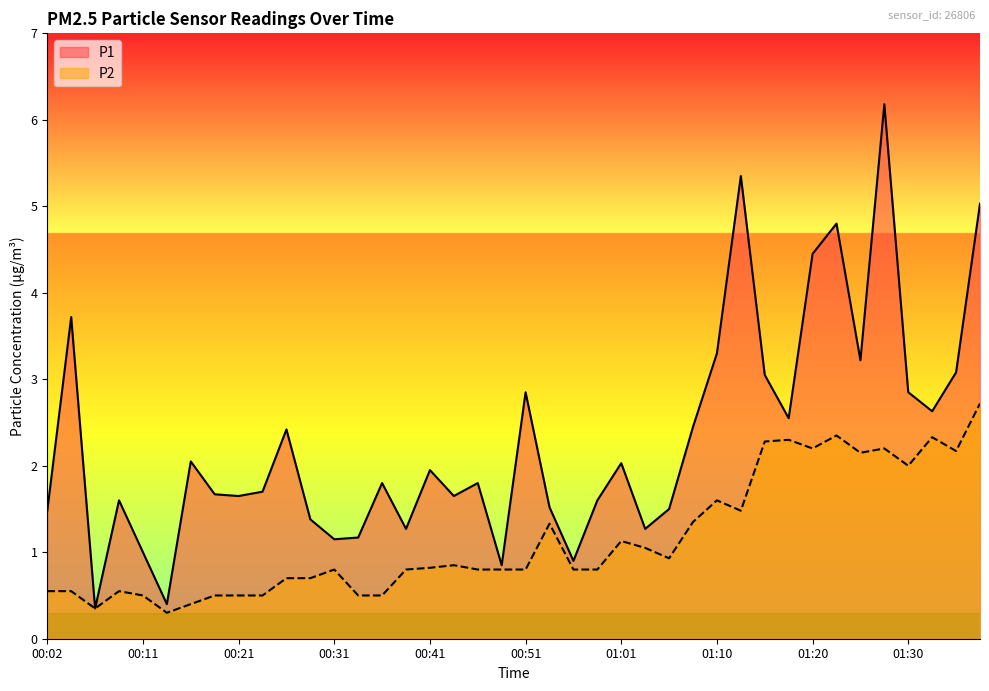

What is the average value of the P1 series?

2.3